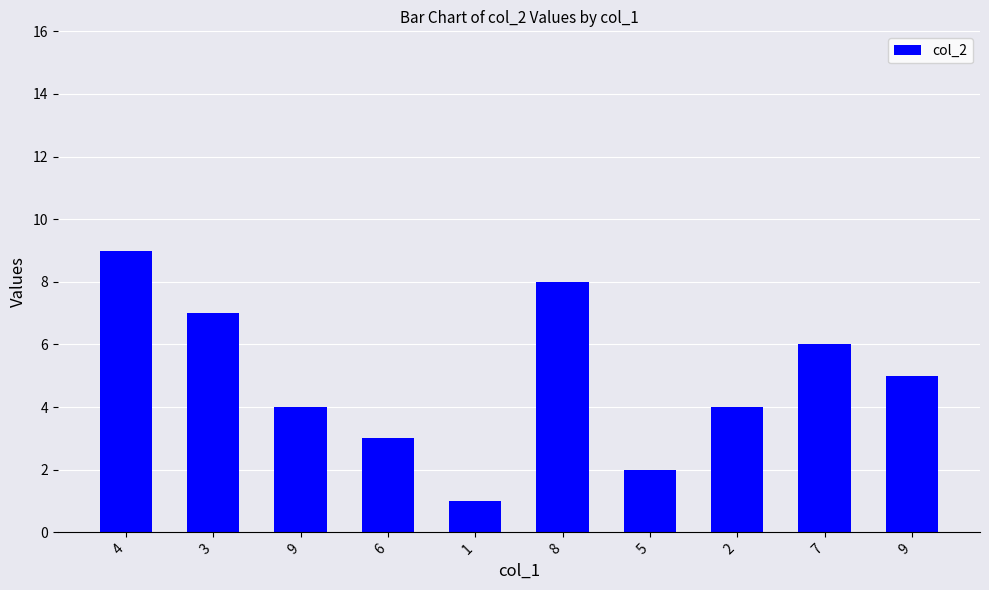

Reading right to left, transcribe all the data shown in this chart.

9=5	7=6	2=4	5=2	8=8	1=1	6=3	9=4	3=7	4=9